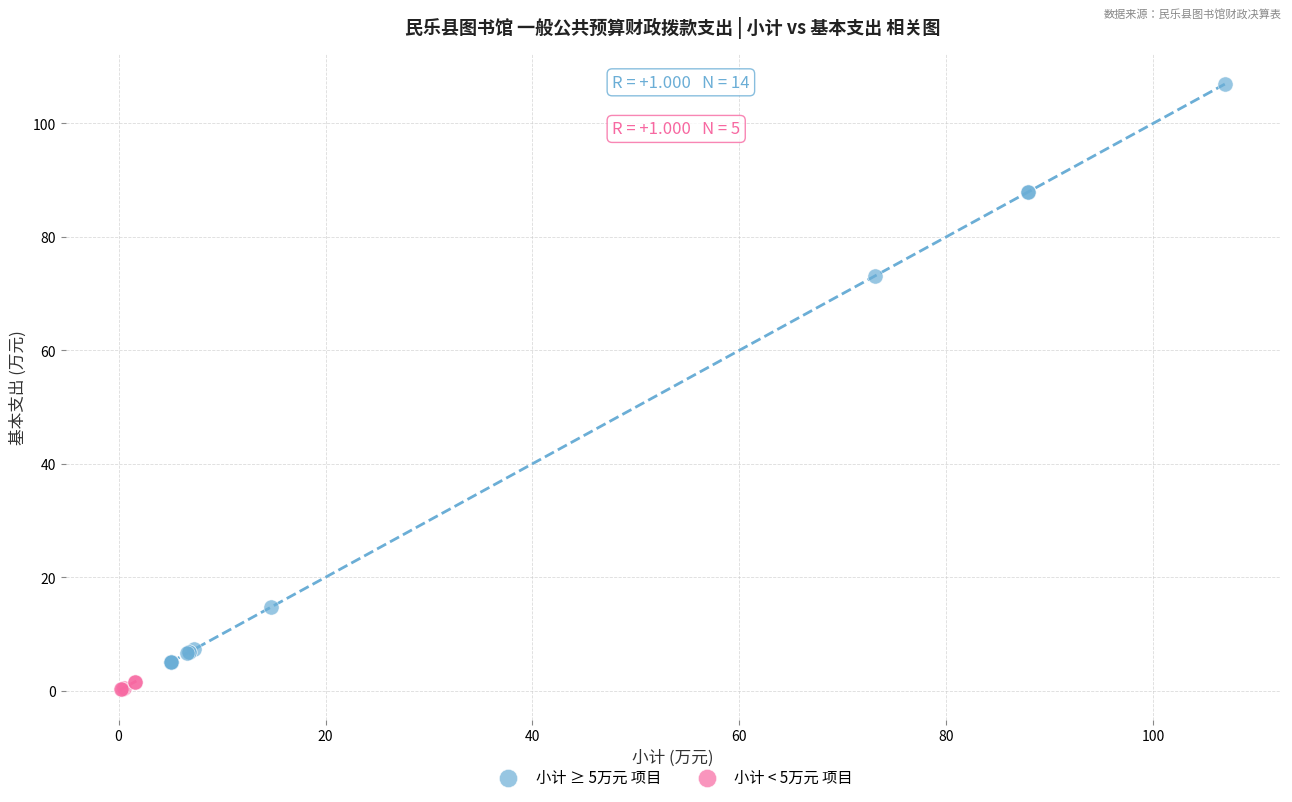

Which series reaches the minimum Y coordinate?

小计 < 5万元 项目